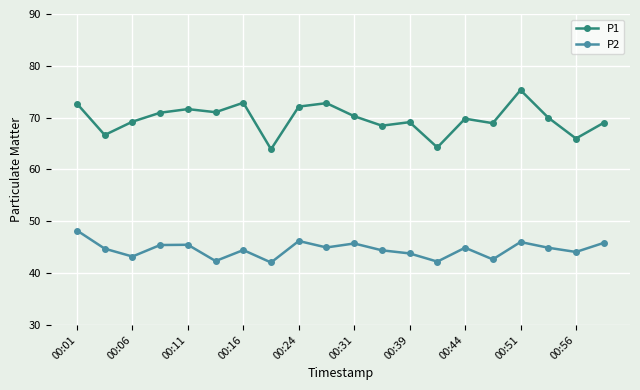

What is the value of the P1 point at the 1st from the left?

72.7